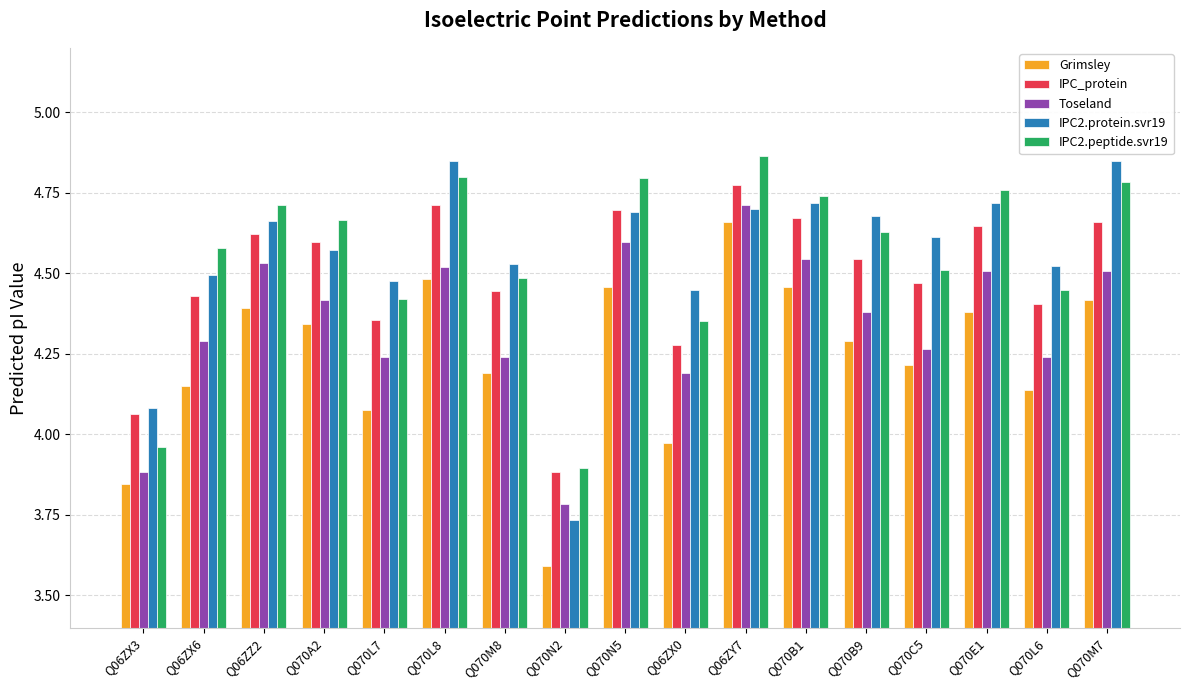

Is the value of IPC_protein at Q070L6 greater than the value of IPC2.protein.svr19 at Q070C5?

No